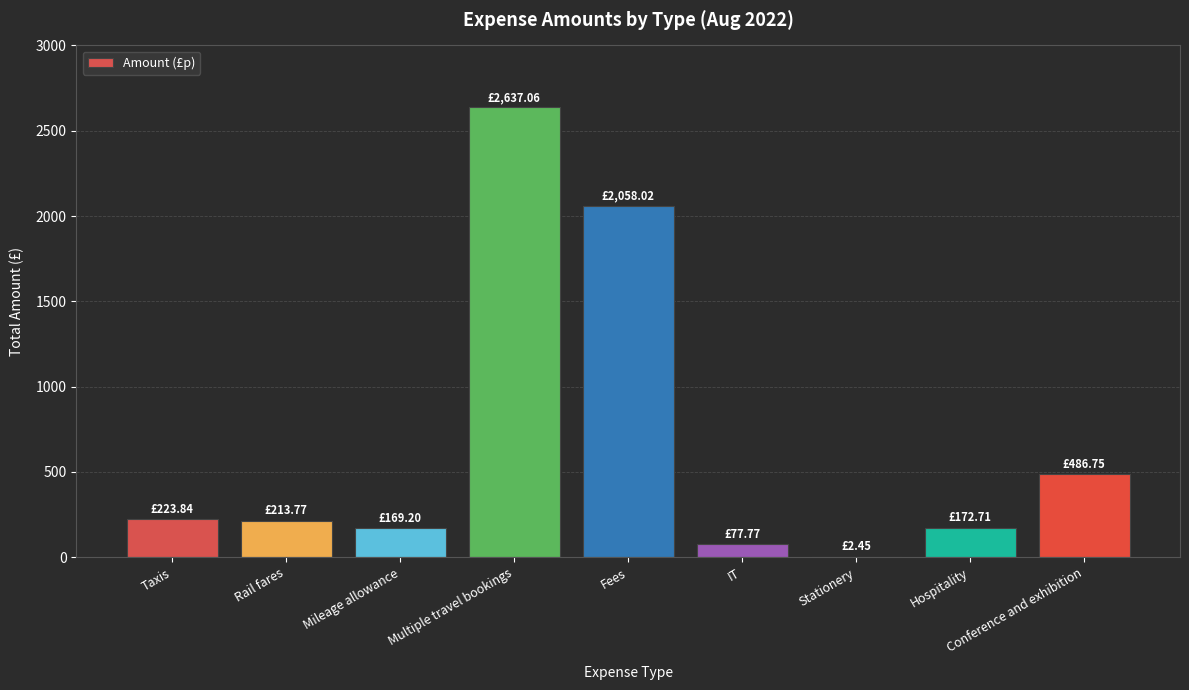

Where is the data nearest to the value 1319?

Fees